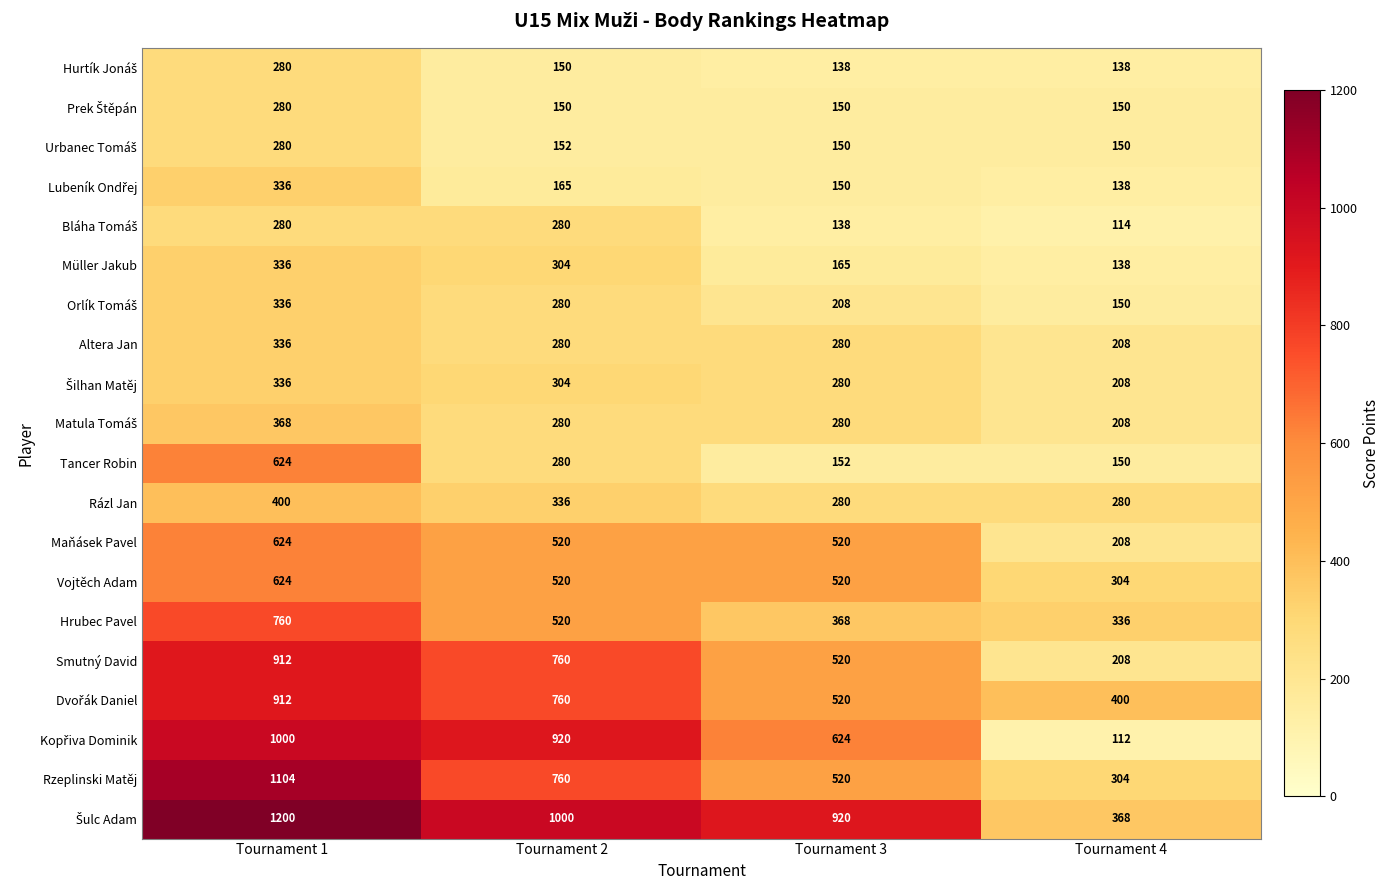

Which label corresponds to the largest value in the chart?

Tournament 1